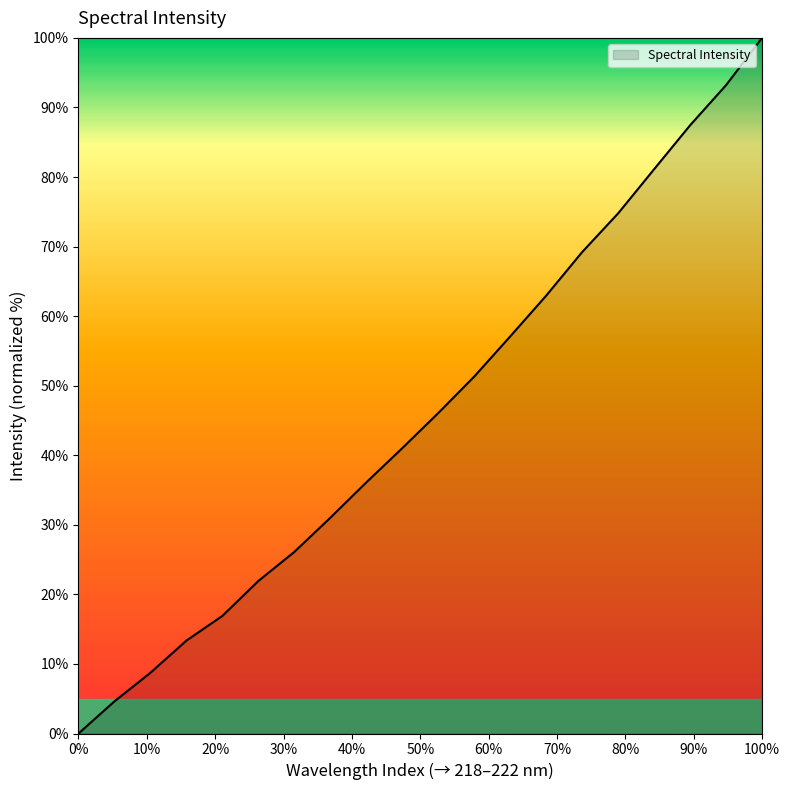

What is the greatest value displayed?

100.0